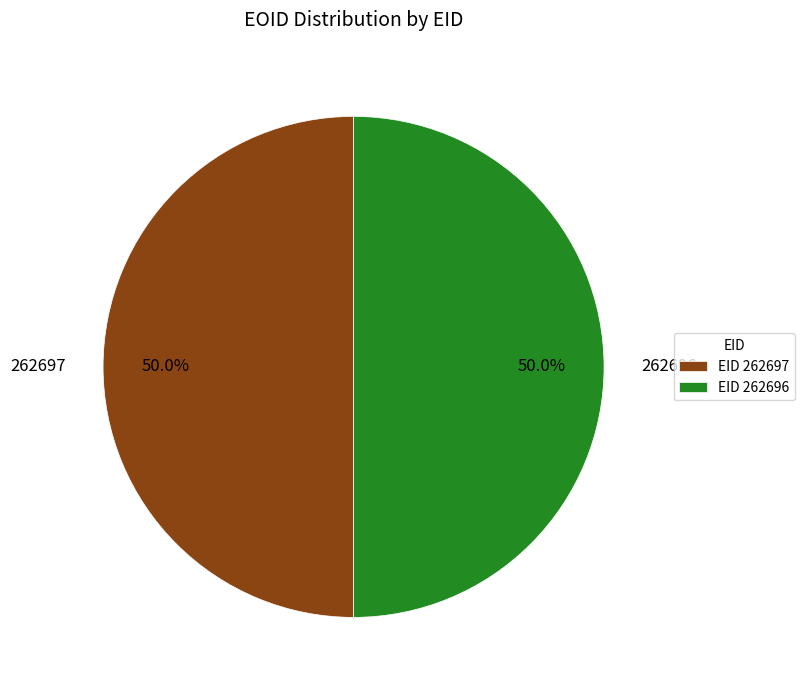

How much of the chart is everything except 262697?

50.0%